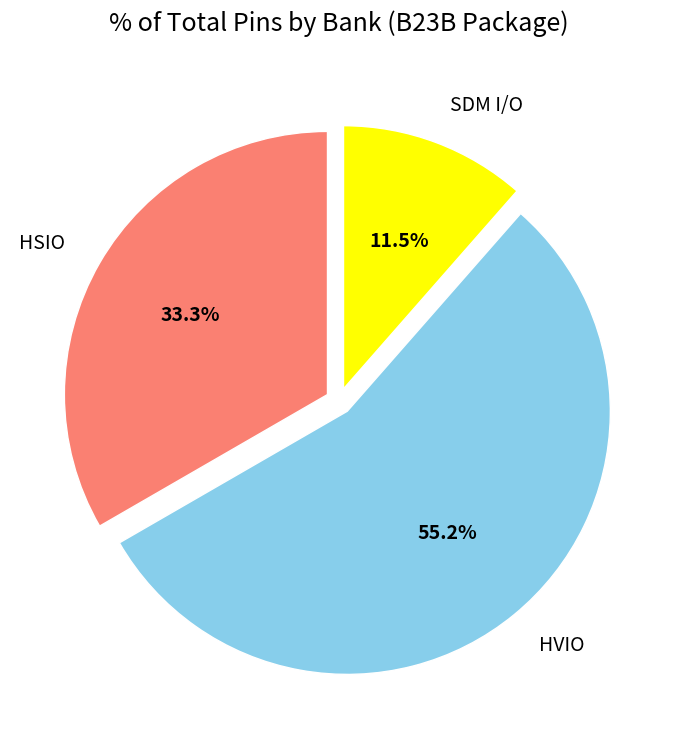

What is the smallest slice in the pie chart?

SDM I/O